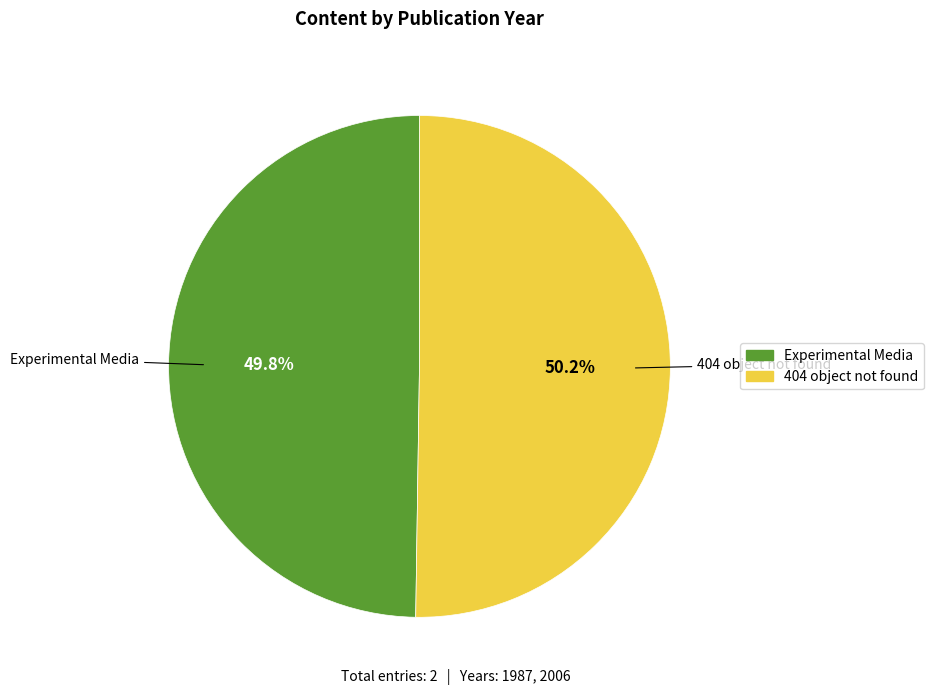

Approximately how many times larger is the value at Experimental Media compared to 404 object not found?

1.0